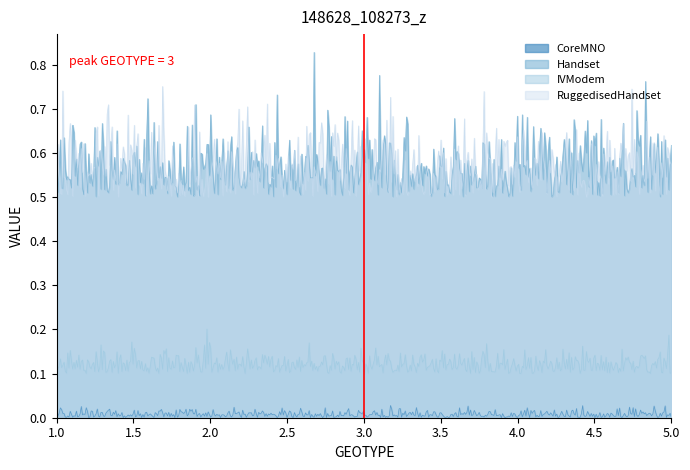

Rank the categories by IVModem value from lowest to highest.

1, 2, 3, 4, 5